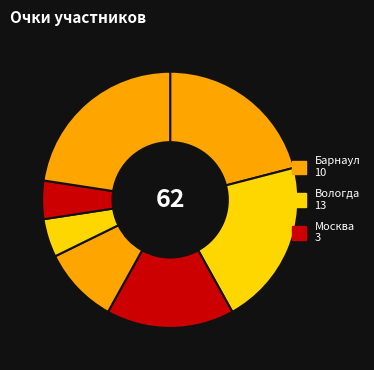

How many segments does this pie chart have?

7